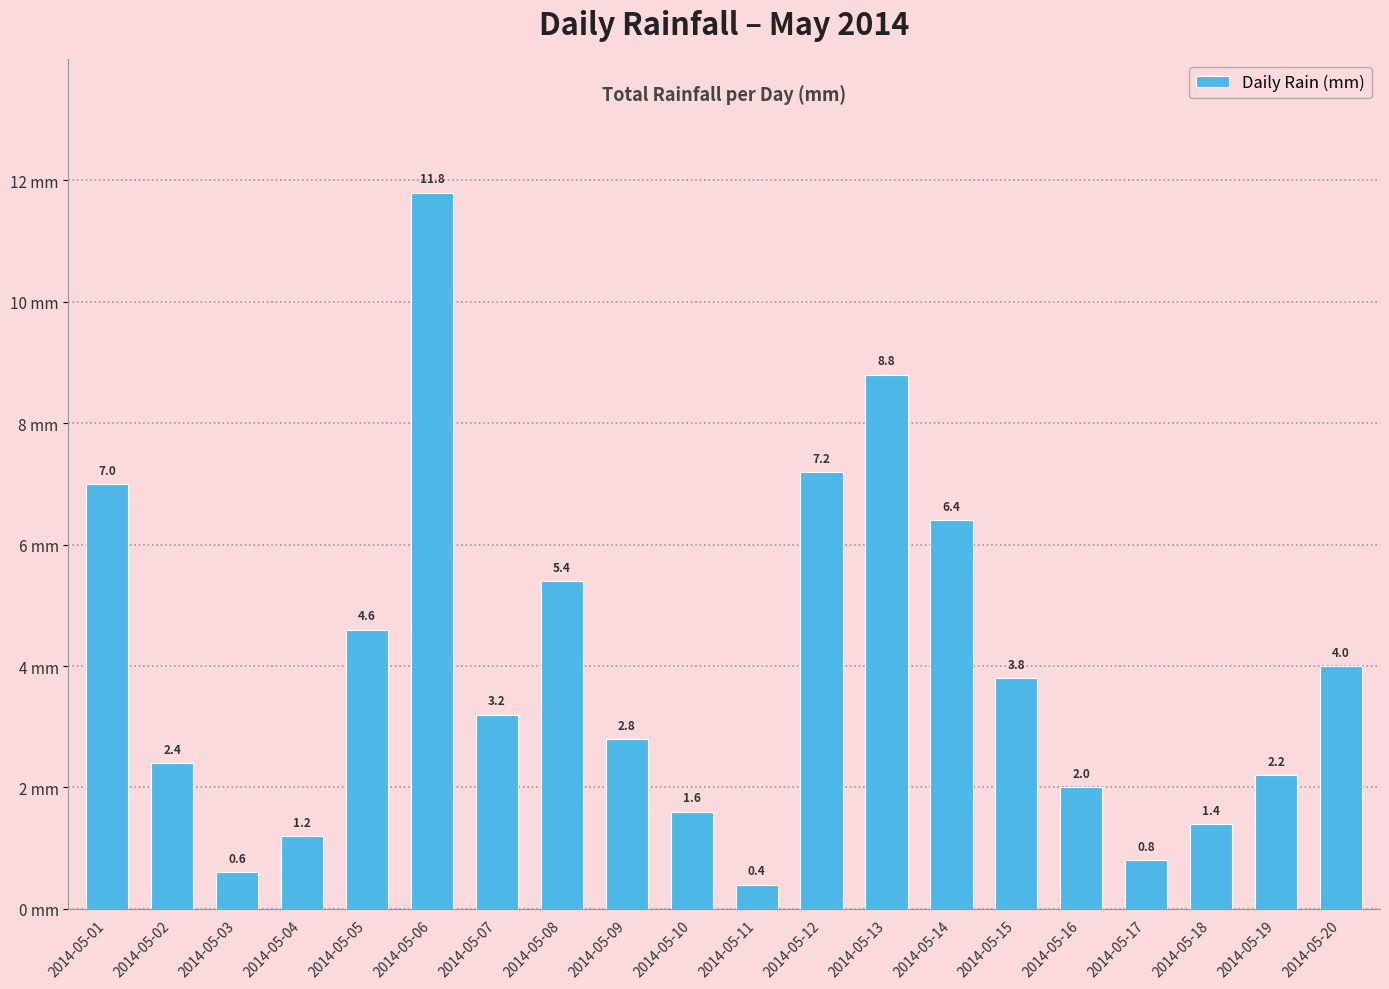

Reading left to right, extract all data points from this chart.

2014-05-01=7.0	2014-05-02=2.4	2014-05-03=0.6	2014-05-04=1.2	2014-05-05=4.6	2014-05-06=11.8	2014-05-07=3.2	2014-05-08=5.4	2014-05-09=2.8	2014-05-10=1.6	2014-05-11=0.4	2014-05-12=7.2	2014-05-13=8.8	2014-05-14=6.4	2014-05-15=3.8	2014-05-16=2.0	2014-05-17=0.8	2014-05-18=1.4	2014-05-19=2.2	2014-05-20=4.0